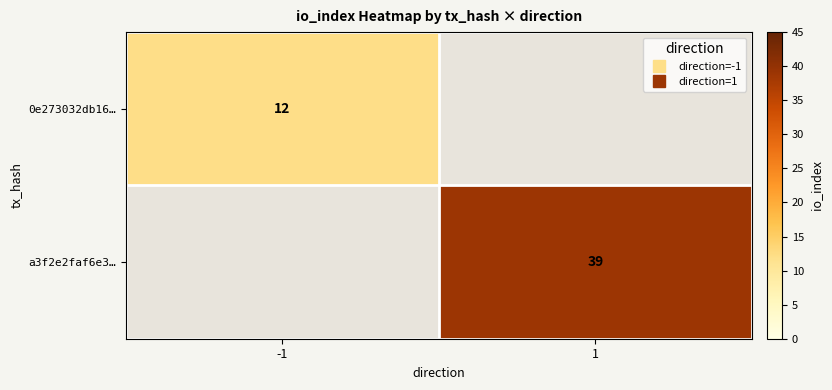

How many positive values does the a3f2e2faf6e3… series have?

1